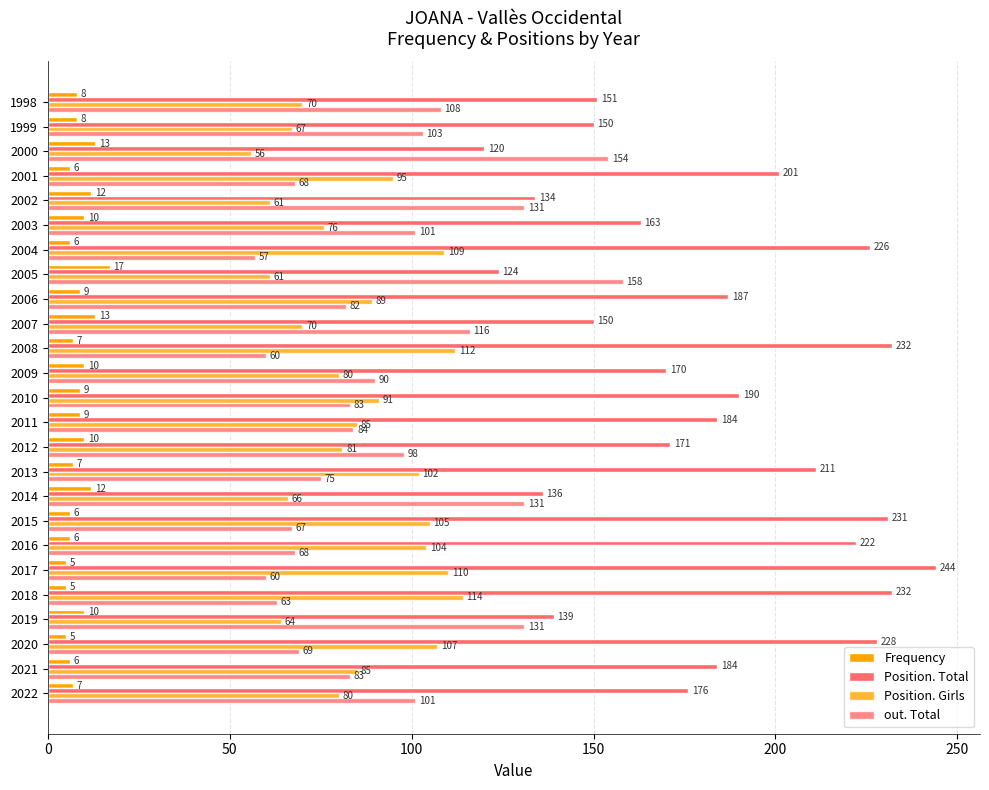

Count the number of data series in this chart.

4